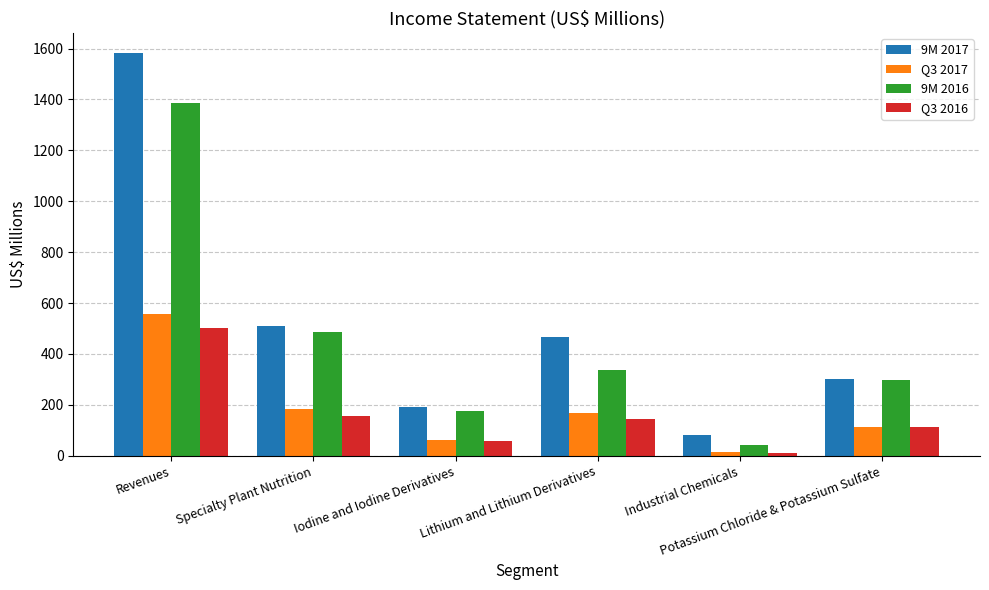

What is the difference between the 9M 2017 values at Revenues and Potassium Chloride & Potassium Sulfate?

1281.5